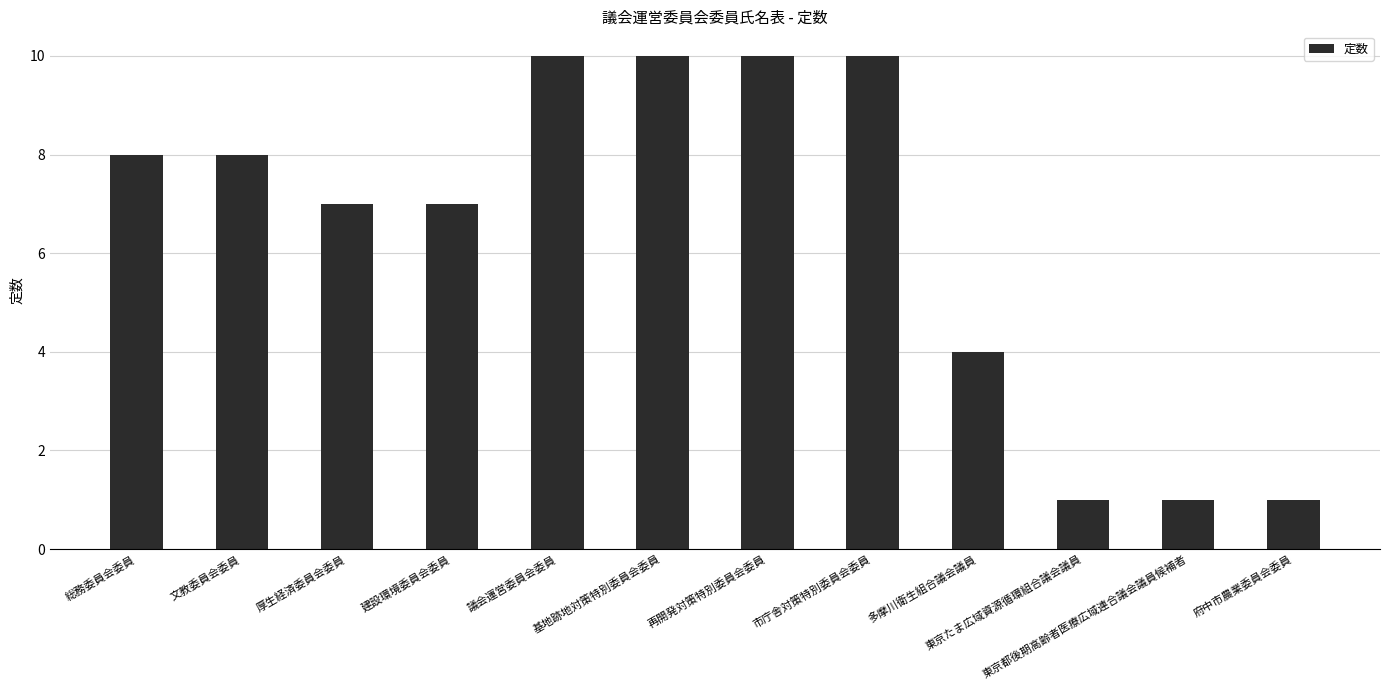

What is the approximate value at 文教委員会委員?

8